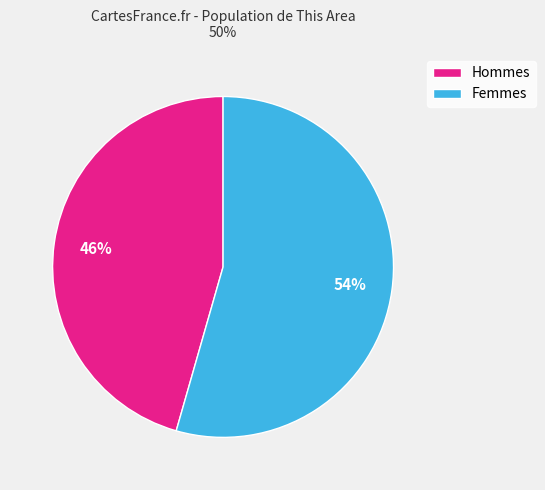

Count the number of slices in the pie.

2